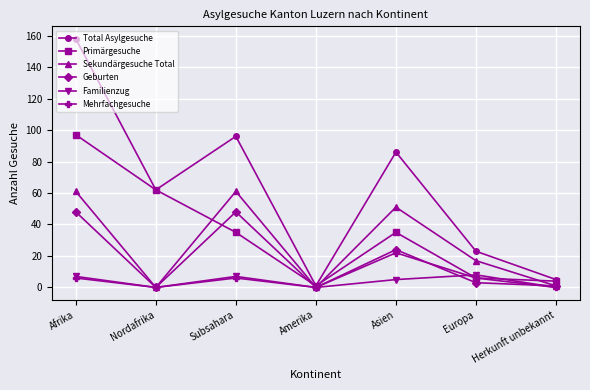

Which category has the highest value across all series?

Afrika